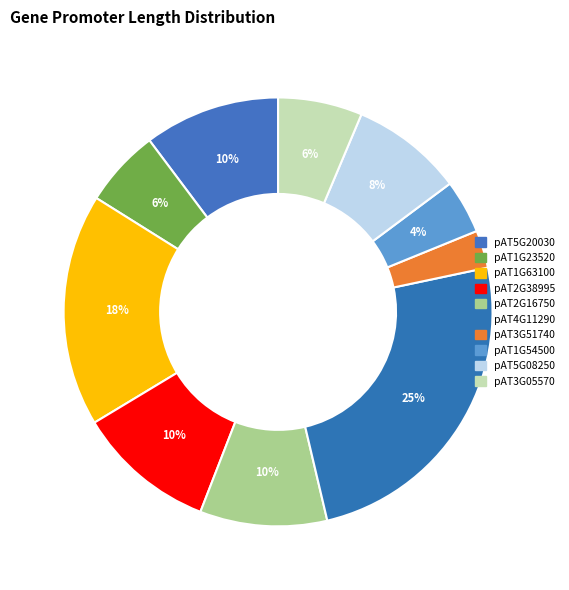

Does any single category account for the majority?

No